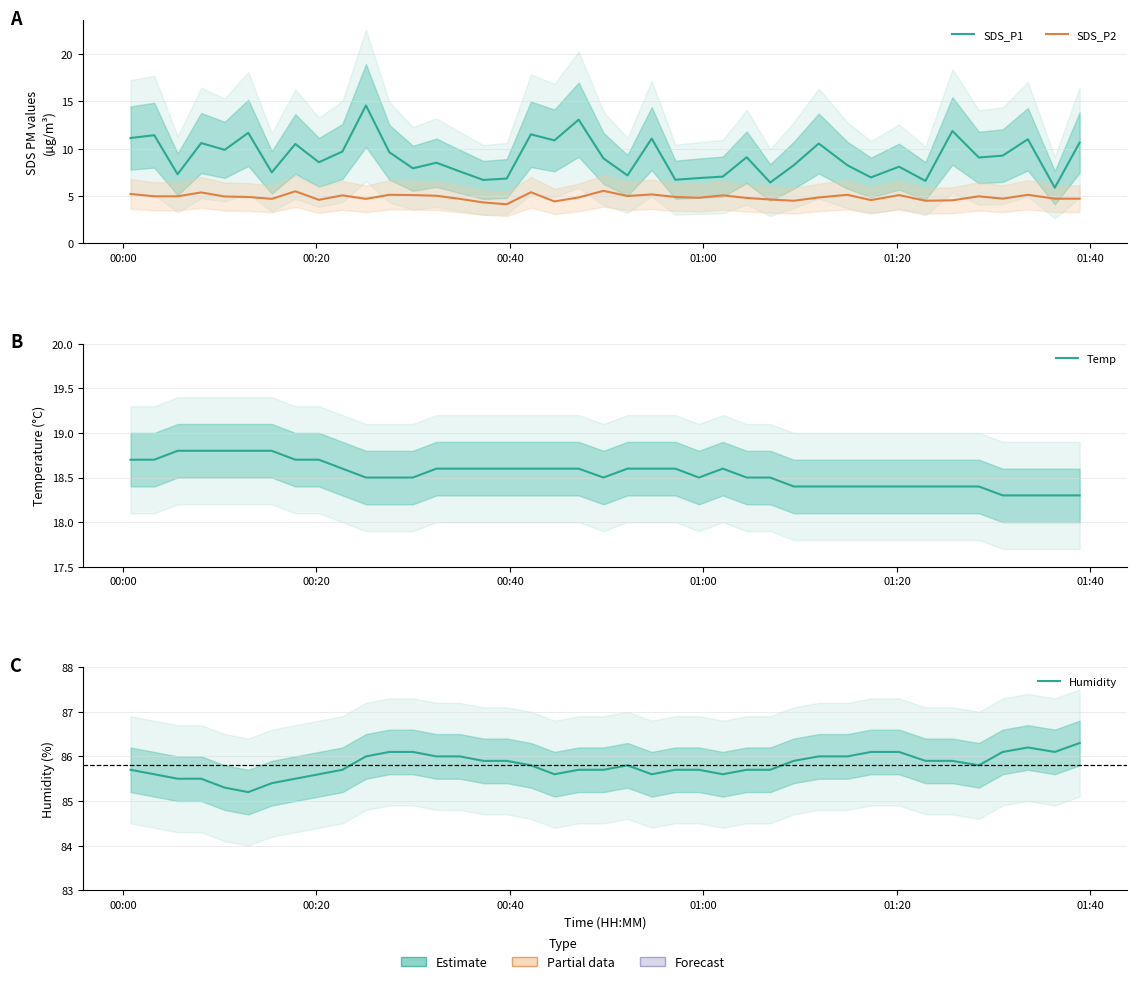

True or false: SDS_P1 and Humidity intersect in this chart.

False